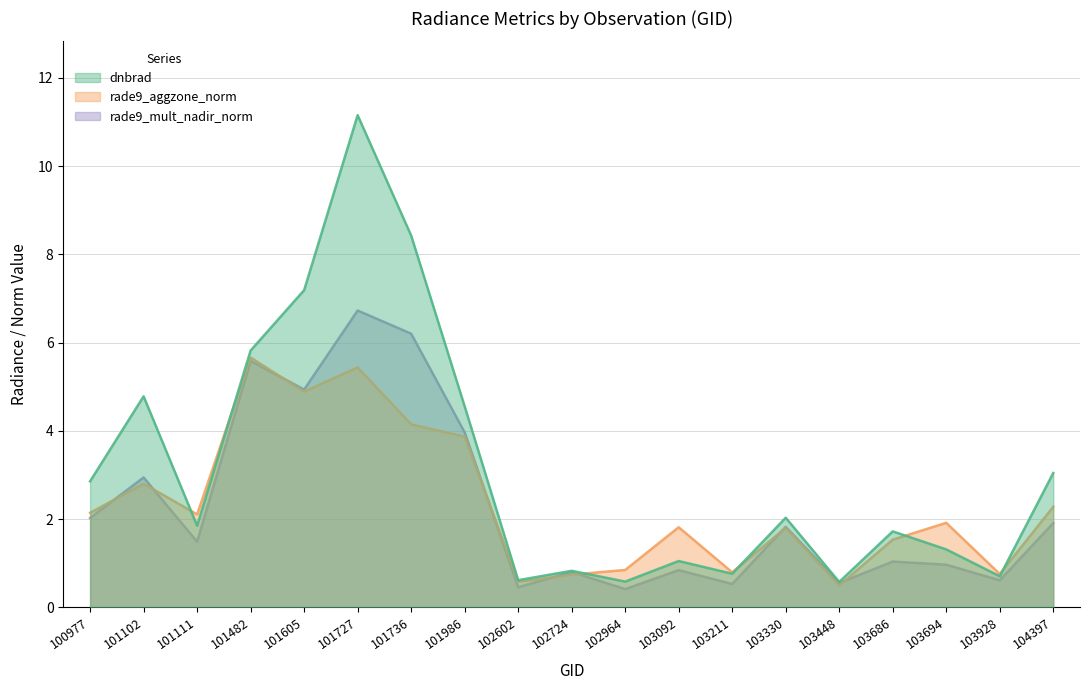

What is the value of the dnbrad point at the 12th from the left?

1.1